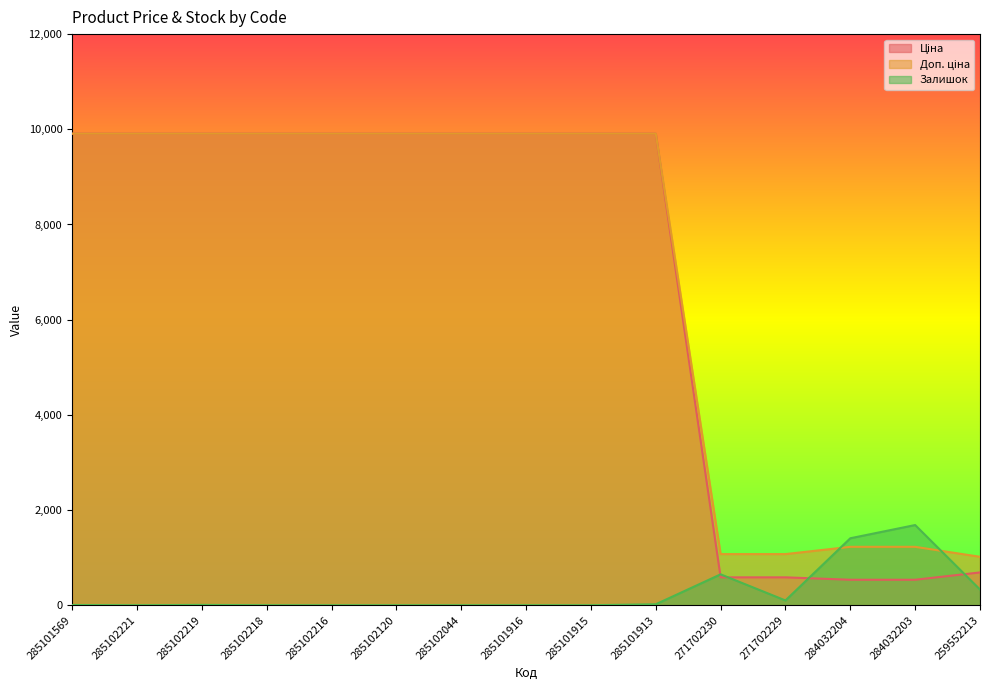

Does the chart display data point markers on the line(s)?

No